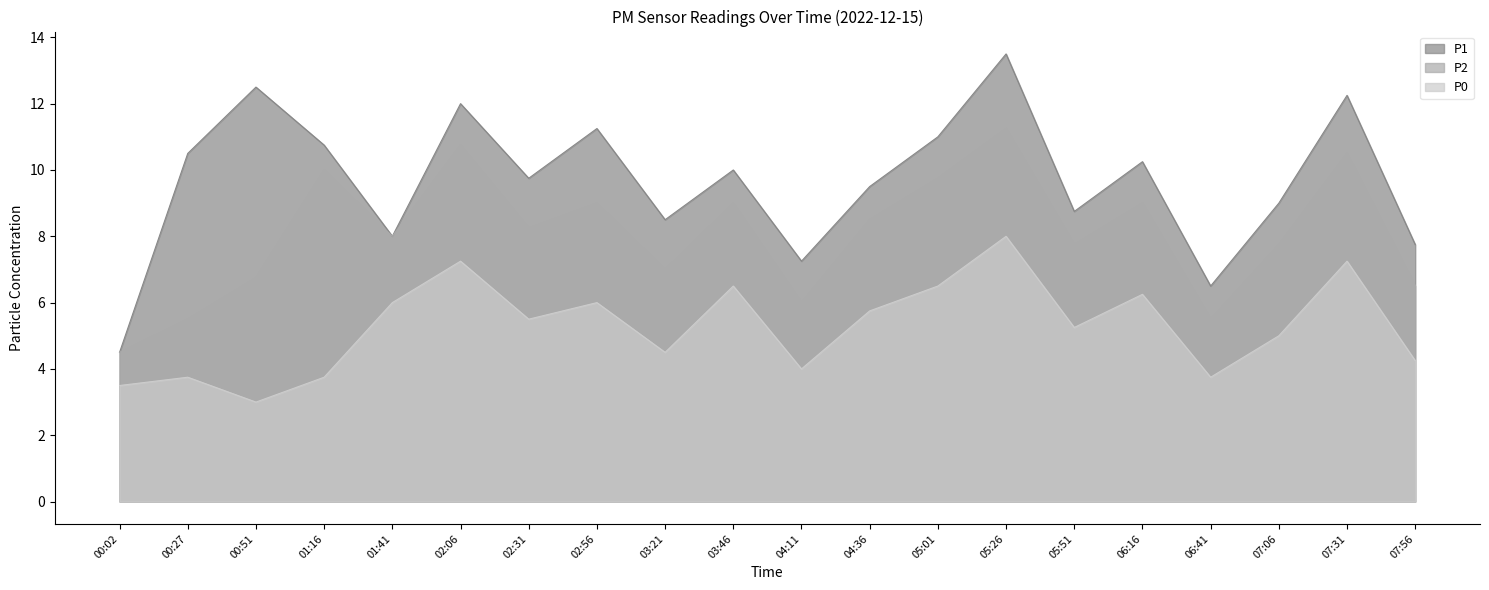

What is the approximate value of P0 at 05:01?

6.5